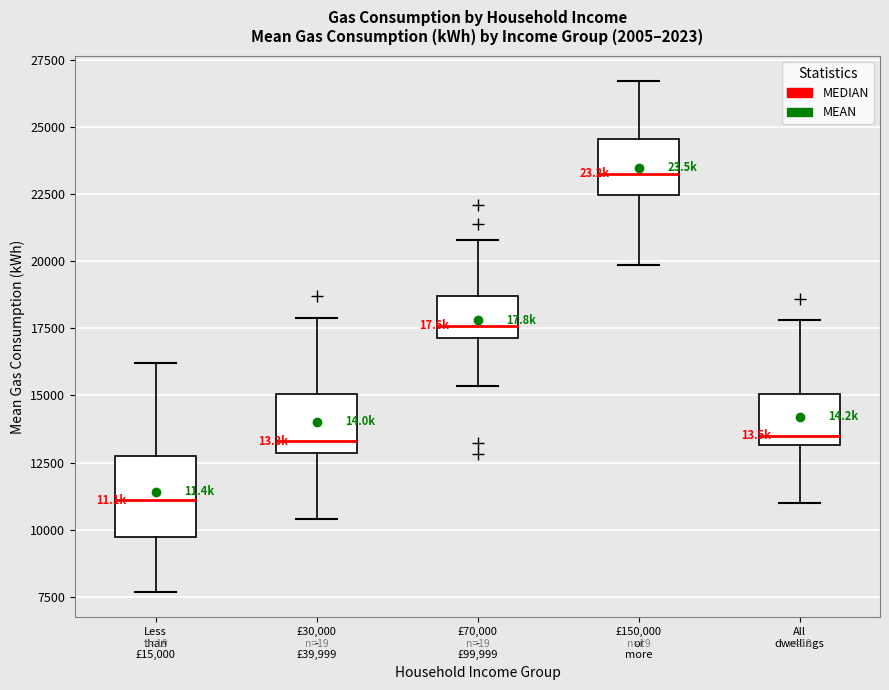

Comparing the boxes themselves (not the whiskers), which one is the tallest?

Less than £15,000